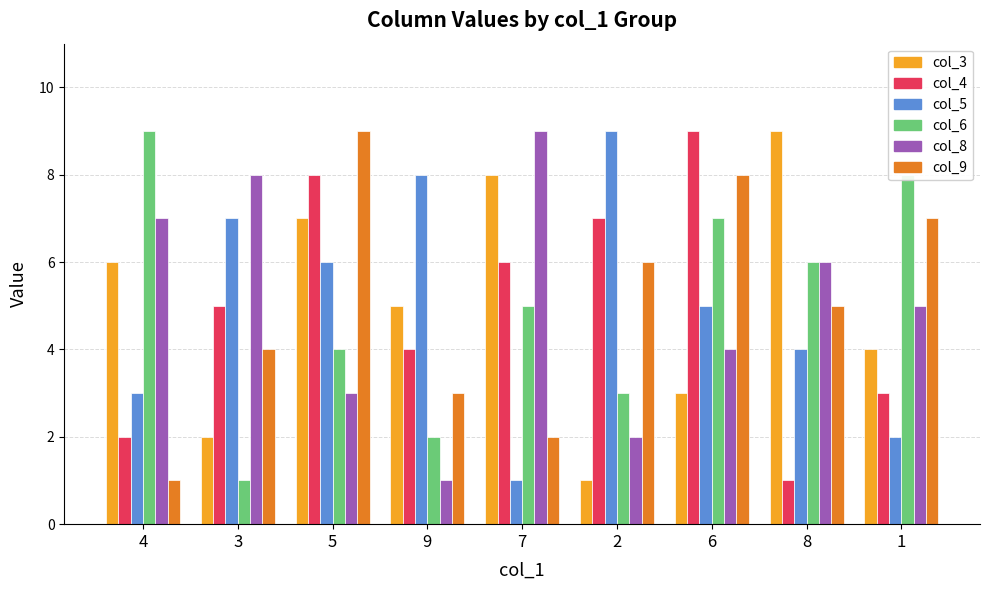

What is the value of the col_9 bar at the 4th from the left?

3